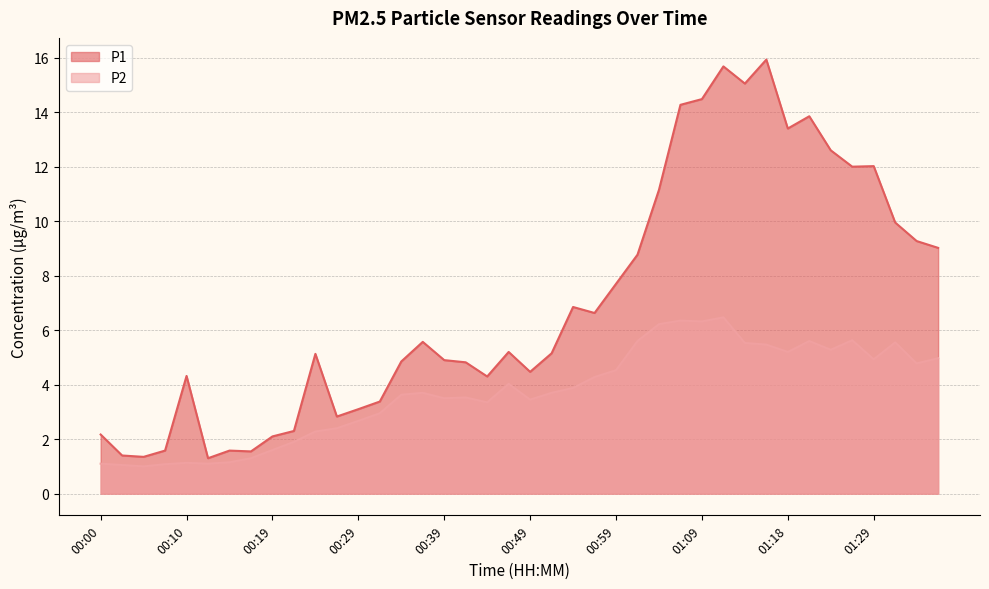

At which category is the sum across all series the highest?

01:11